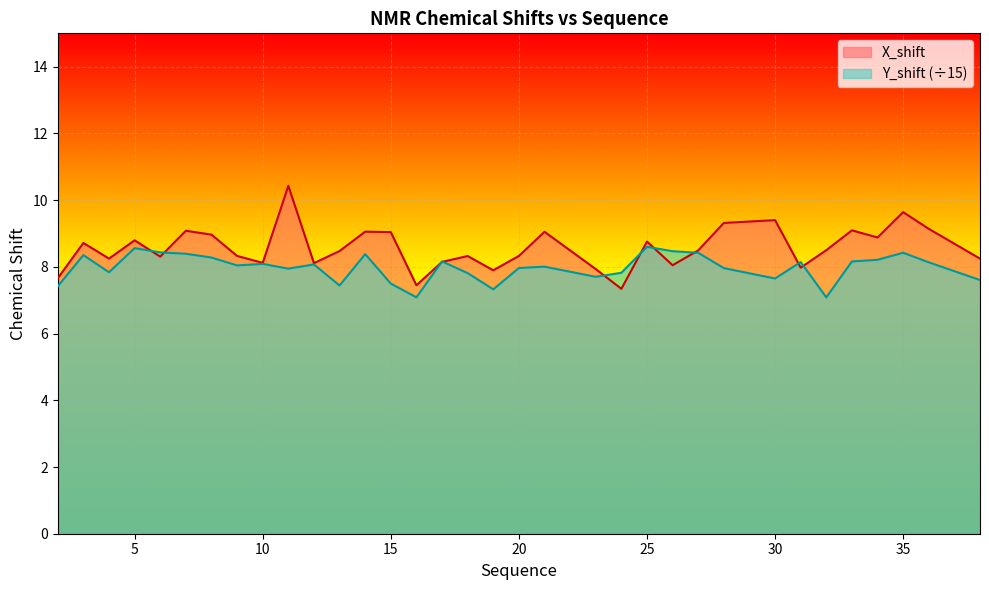

Where is the first local maximum for Y_shift?

3